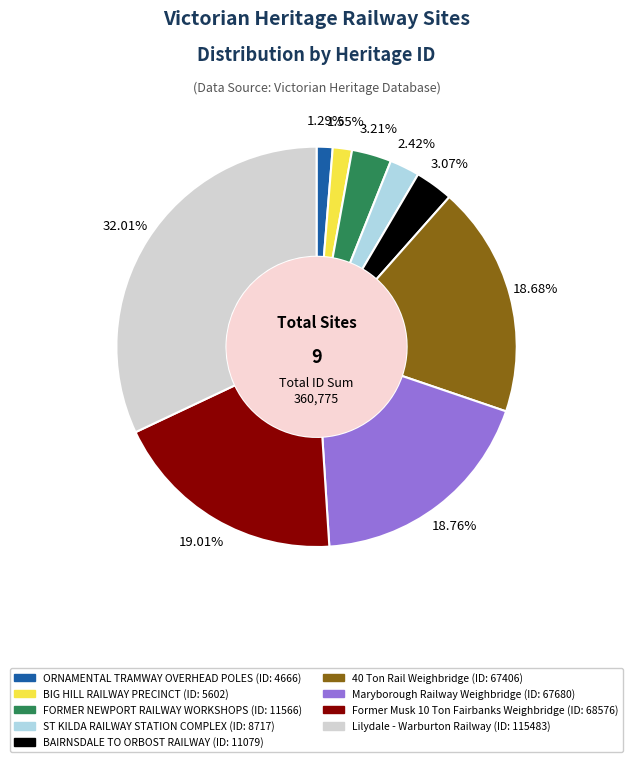

To the nearest percent, what is the average slice percentage?

11%